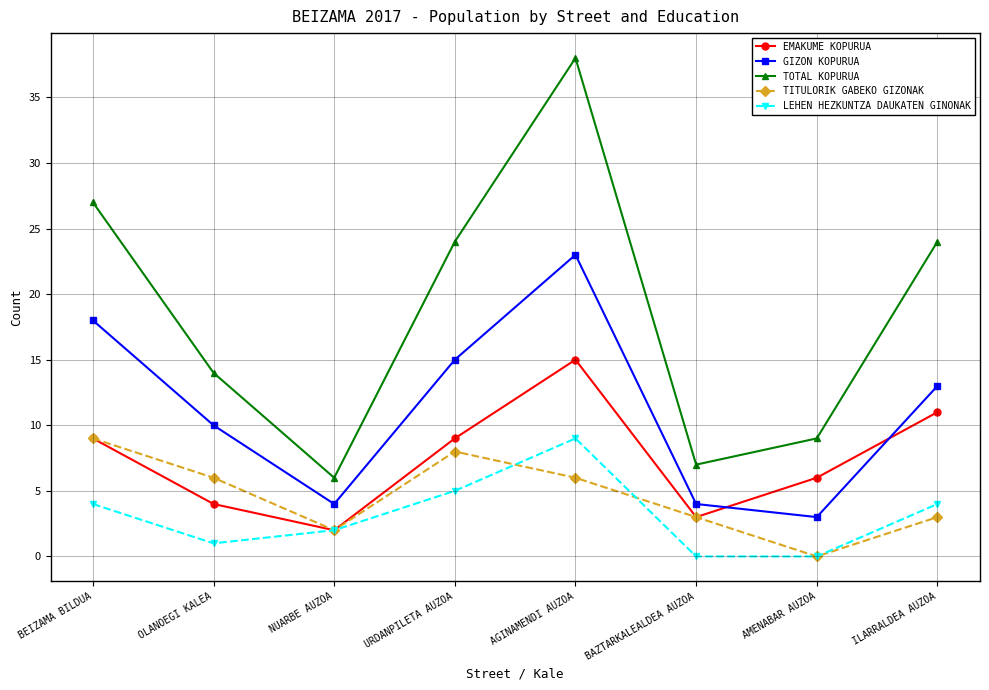

Does the chart display data point markers on the line(s)?

Yes